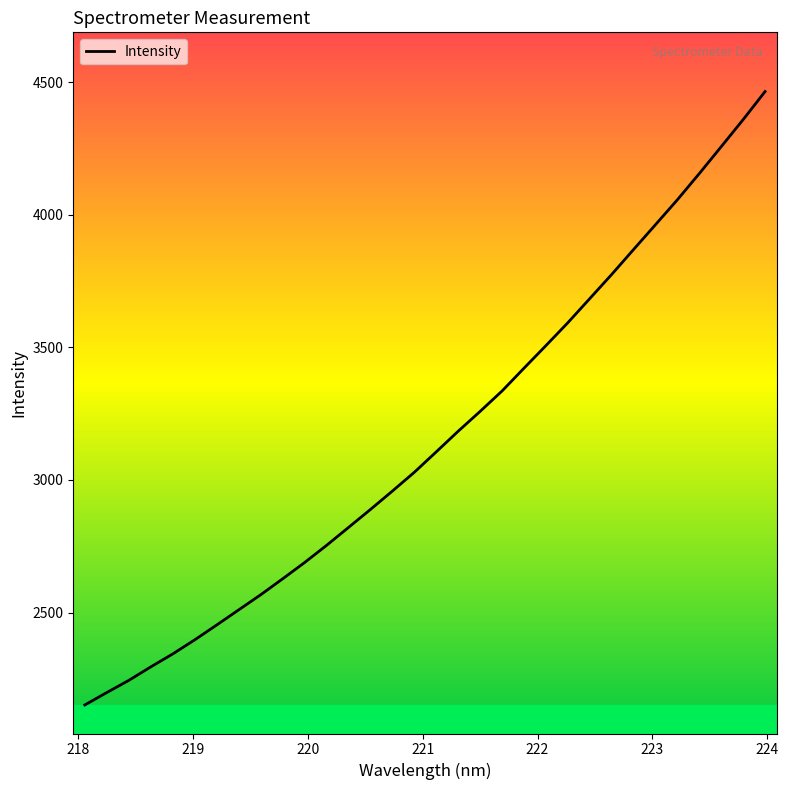

What is the difference between the maximum and minimum values?

2313.1